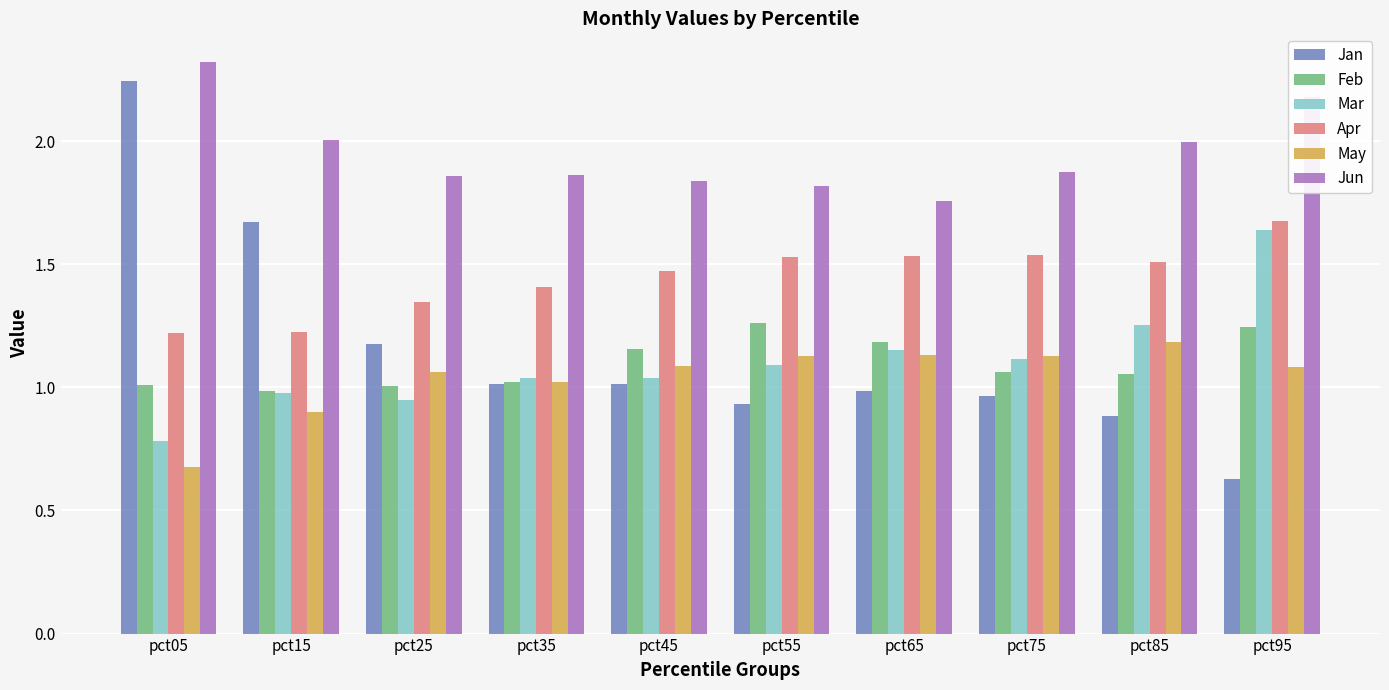

At which label does Mar reach its minimum?

pct05